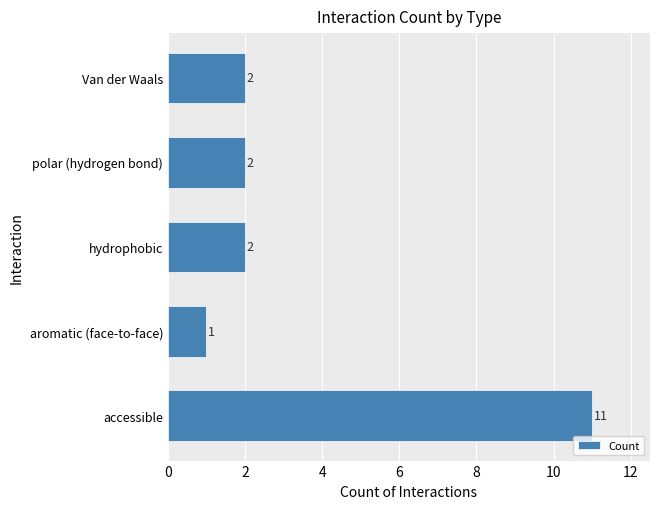

Reading bottom to top, list all the values displayed in this chart.

11	1	2	2	2